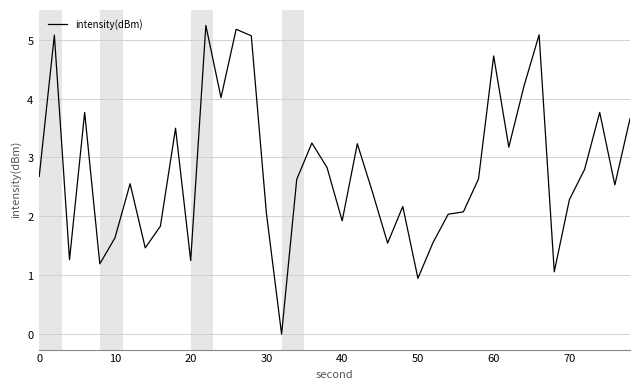

How many interior local valleys (lower than both neighbors) does the data have?

12